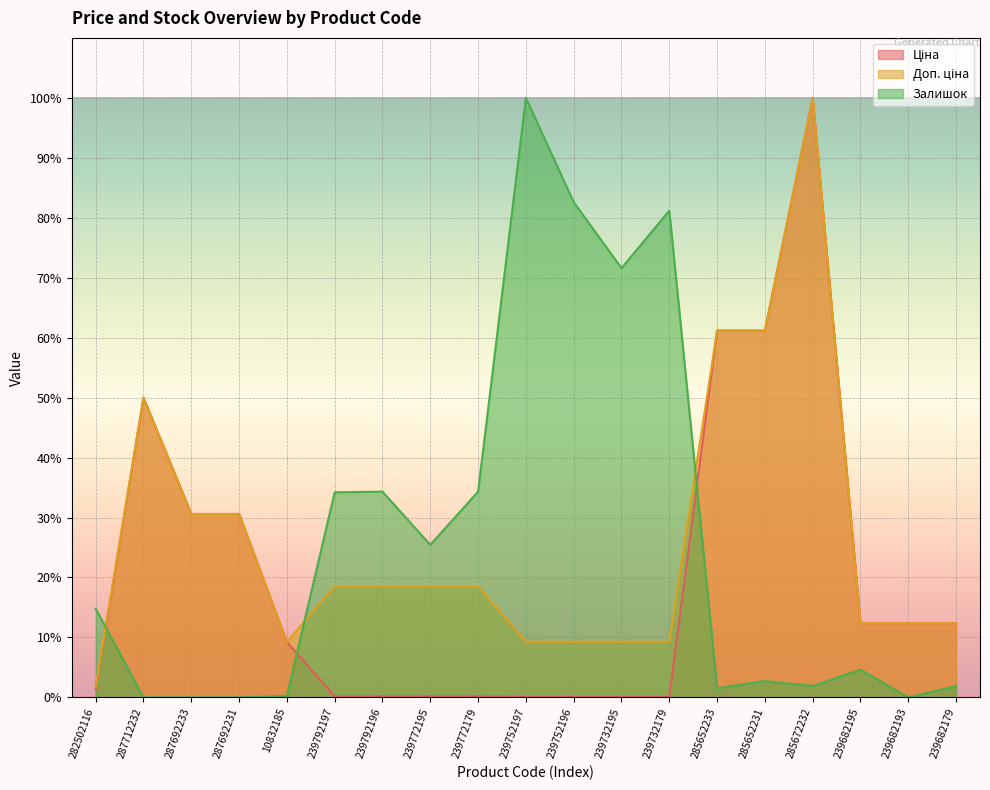

Is the value of Доп. ціна at 239732179 greater than the value of Залишок at 239682179?

Yes